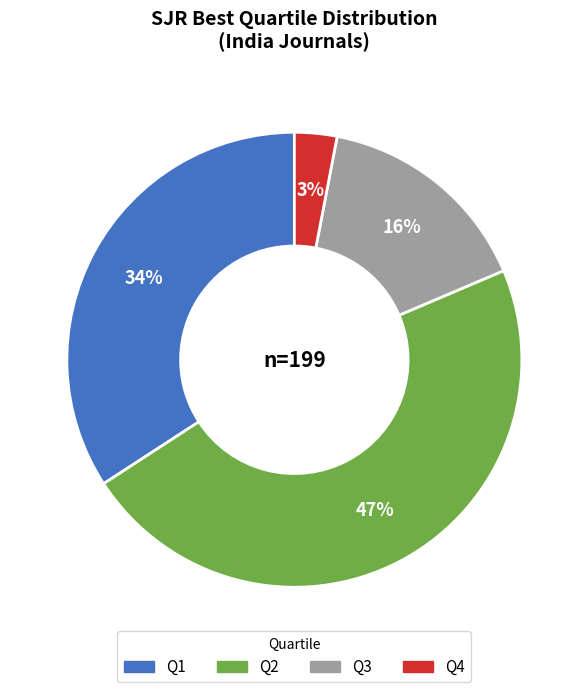

Is there a majority slice in this chart?

No